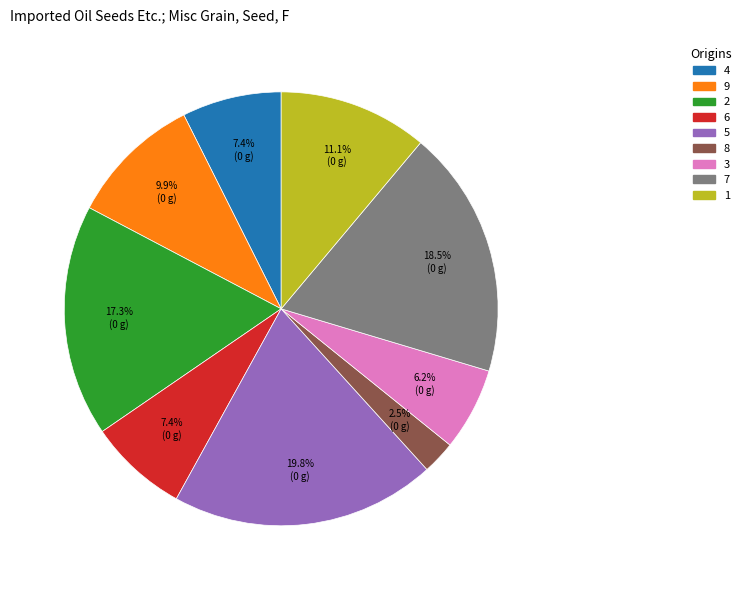

Does any single category account for the majority?

No